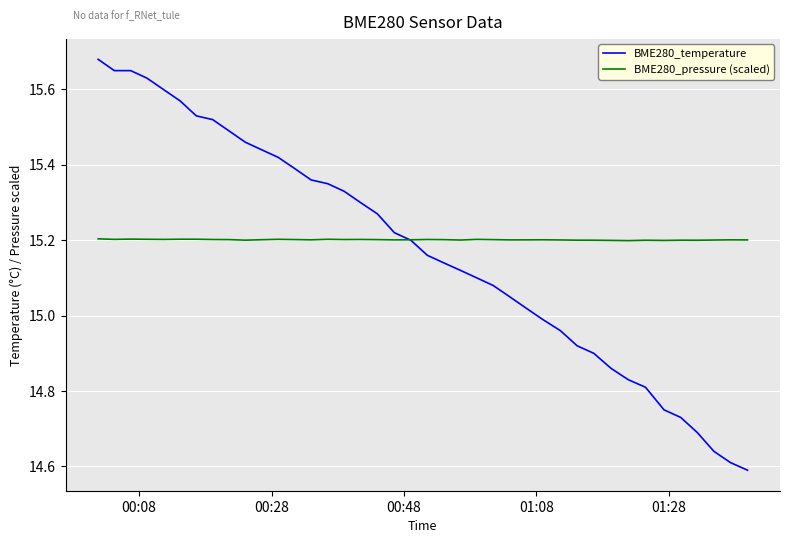

Does the chart have visible grid lines?

Yes